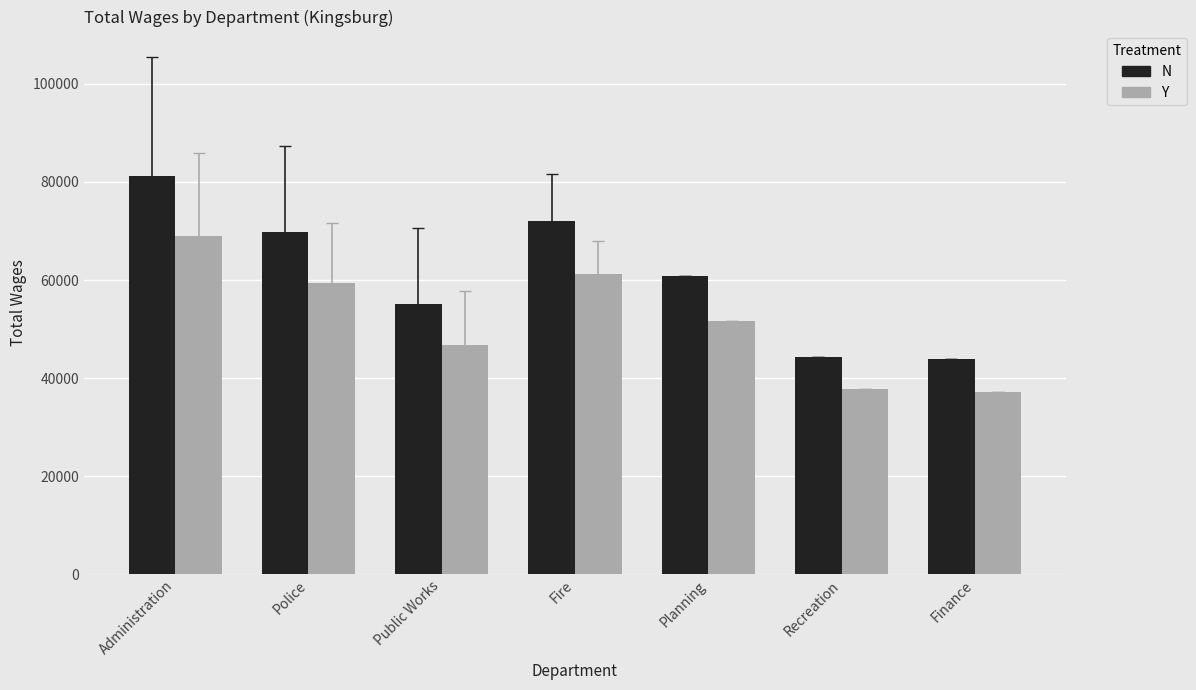

Count the number of data series in this chart.

2